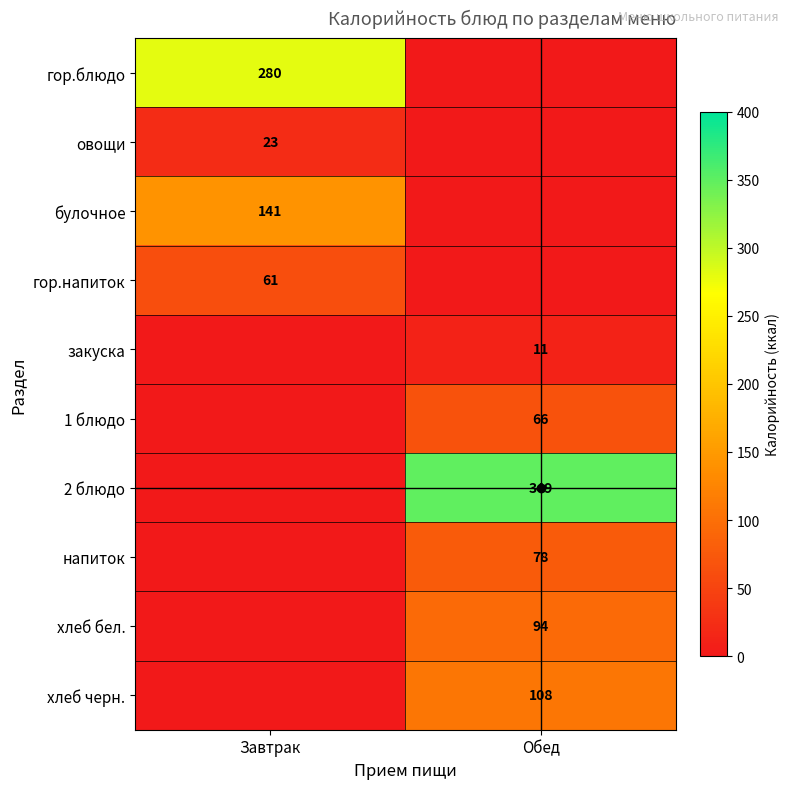

The хлеб бел. series shows 94 at Обед. True or false?

True